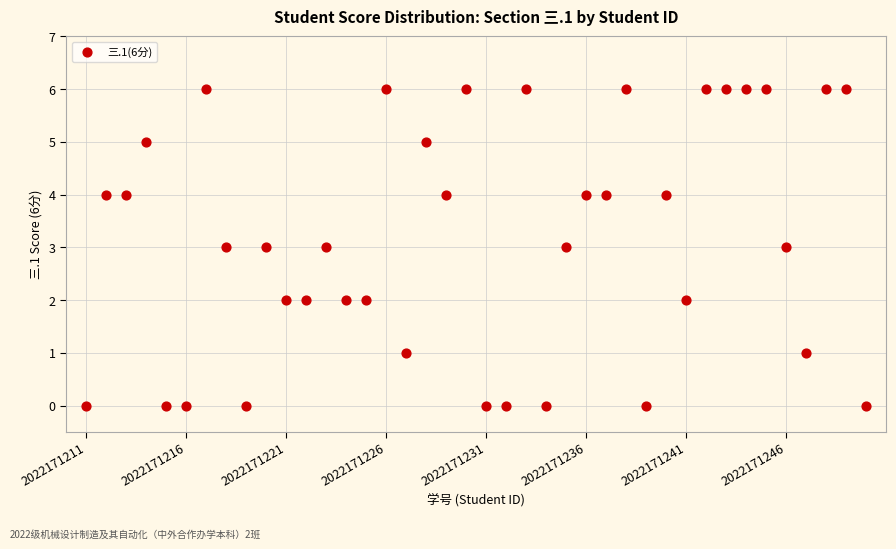

What is the range of Y values (max minus min)?

6